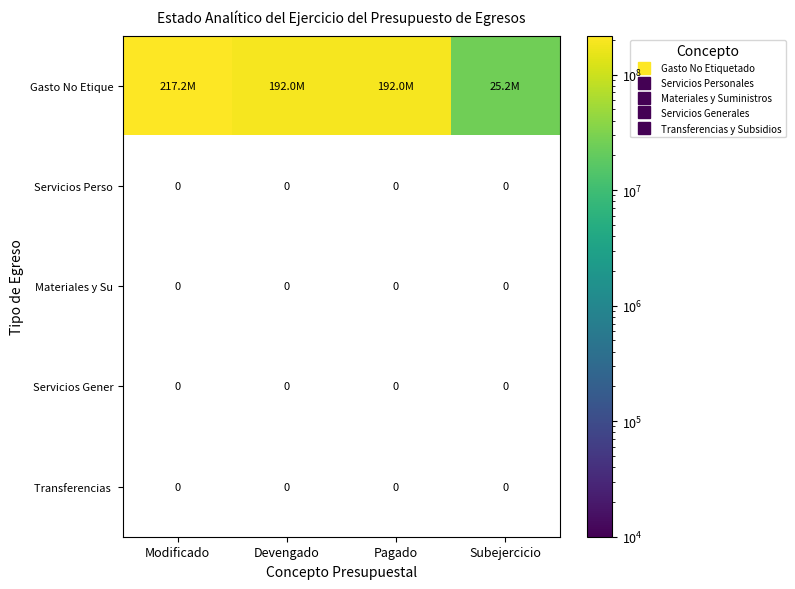

Rank the series at Subejercicio from highest to lowest value.

Gasto No Etique, Servicios Perso, Materiales y Su, Servicios Gener, Transferencias